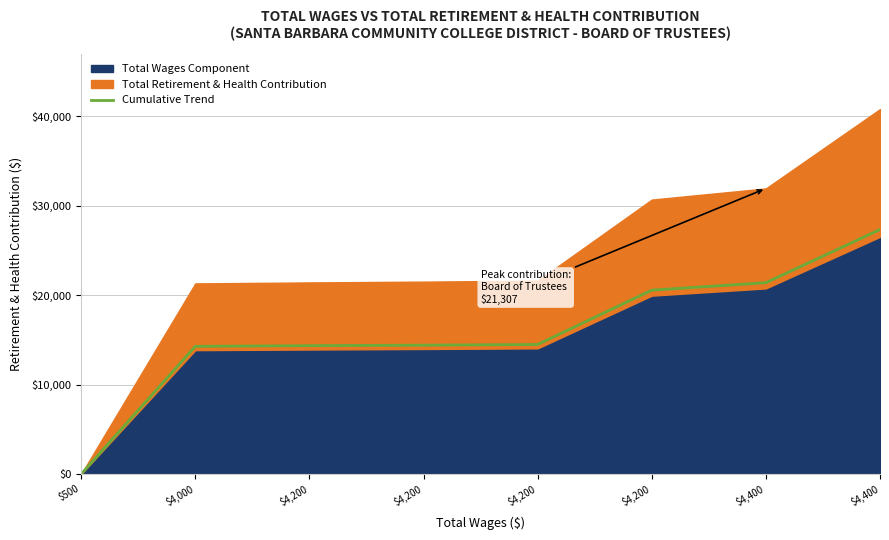

What is the maximum value shown in the chart?

27325.3